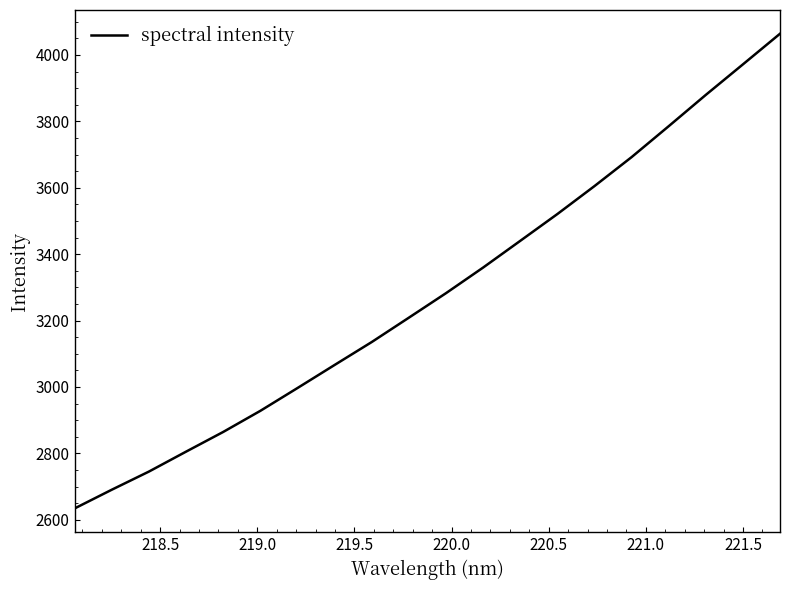

How many series are shown in this chart?

1